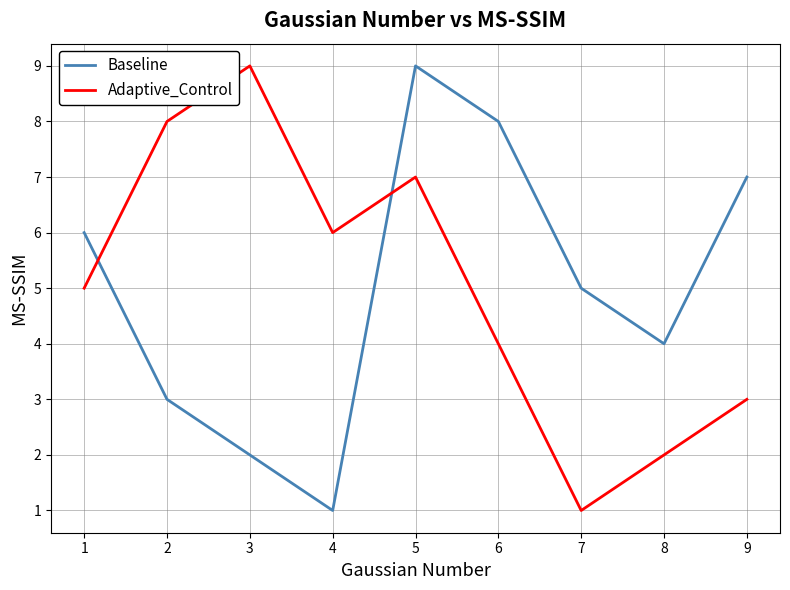

True or false: Baseline has more than 0 points higher than both neighbors.

True